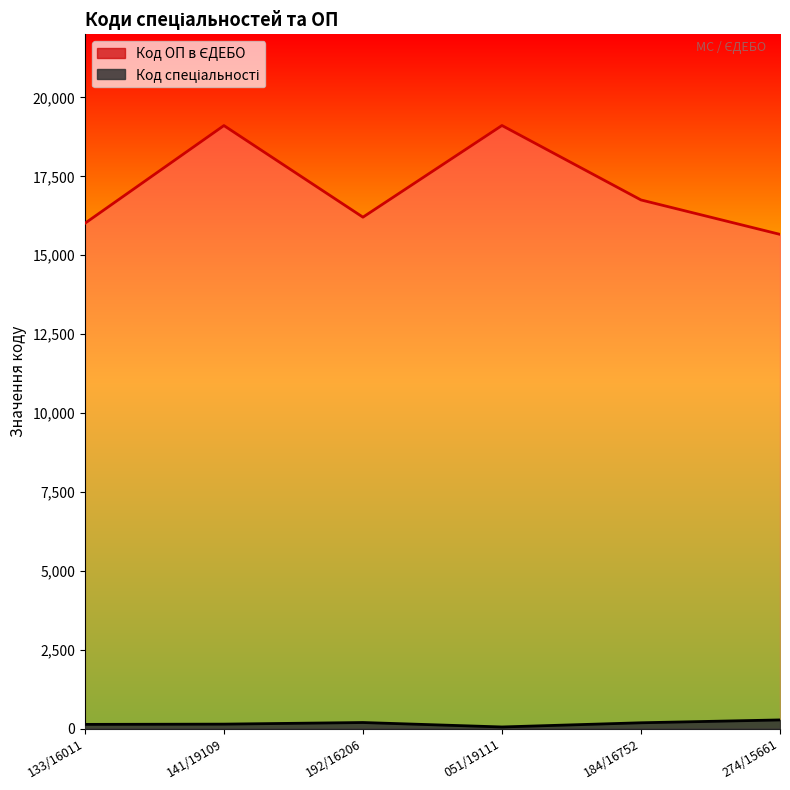

True or false: Код ОП в ЄДЕБО and Код спеціальності cross at least once.

False